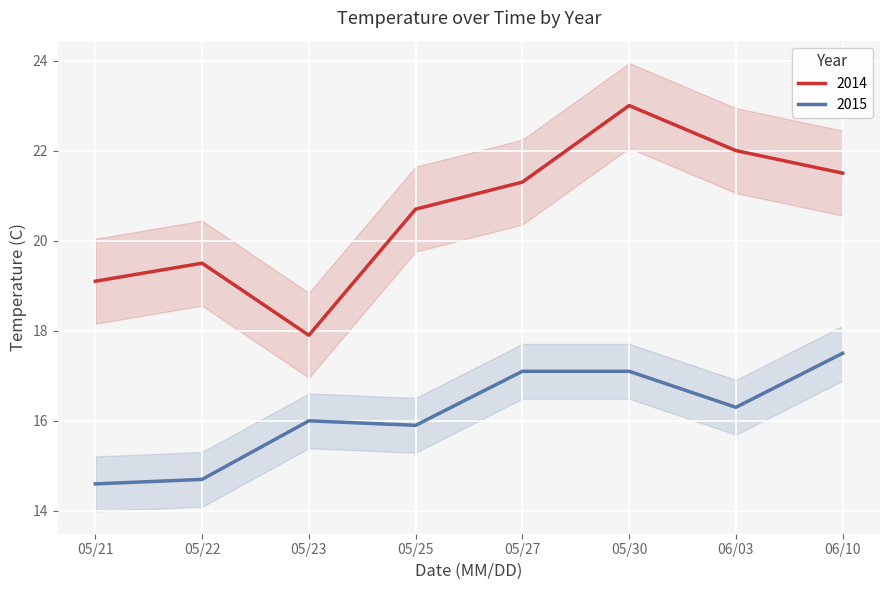

Where does the 2014 series first go above 21?

05/27